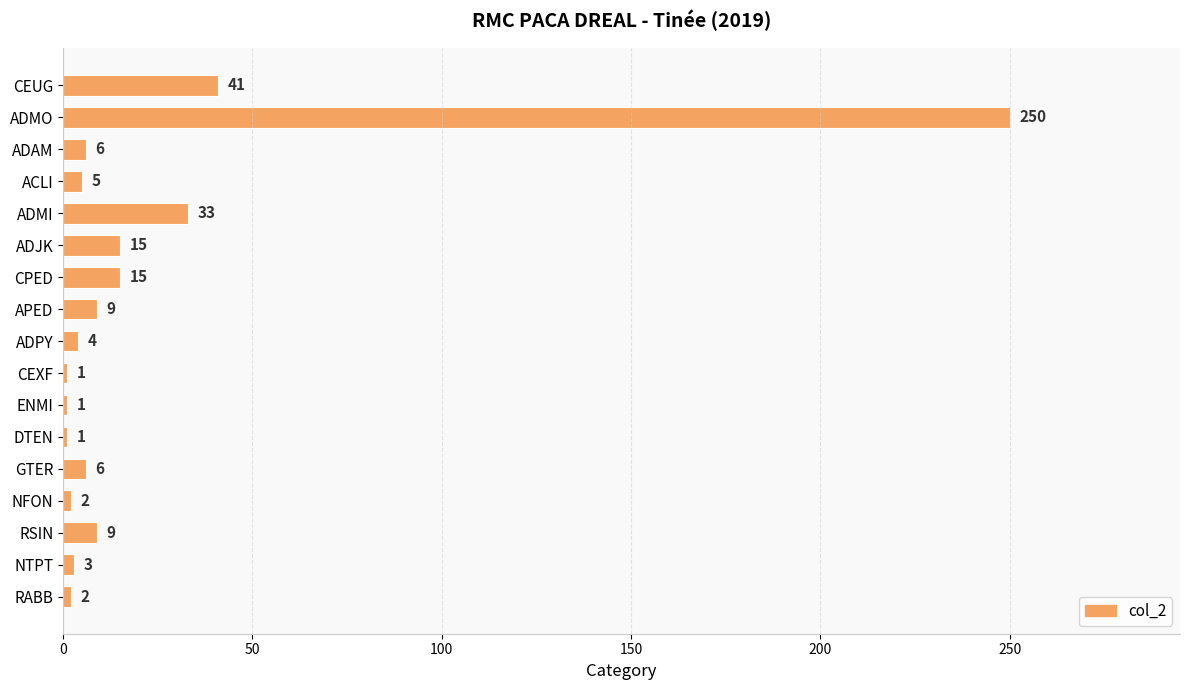

Is it true that the value at ADJK is 26?

False